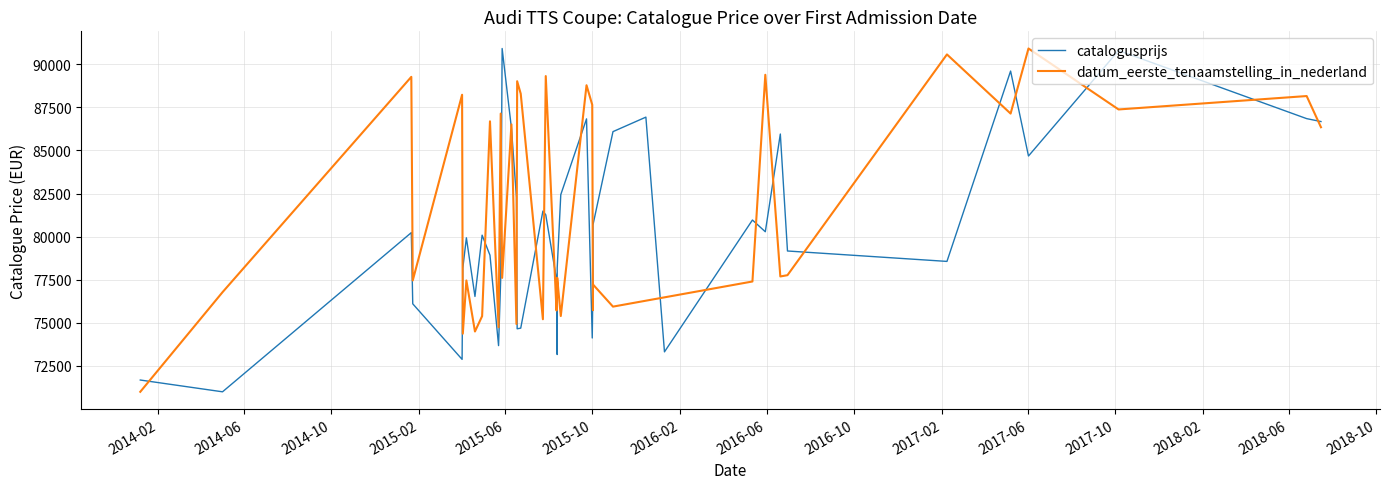

Between which two adjacent categories do catalogusprijs and datum_eerste_tenaamstelling_in_nederland first intersect?

2014-02 and 2014-06